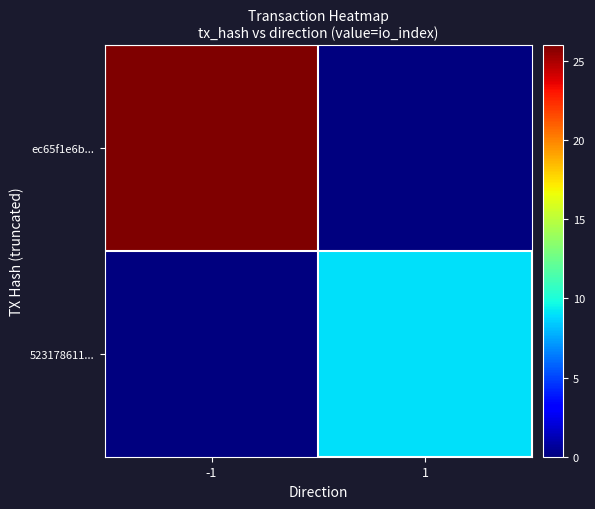

How many categories are shown in the chart?

2